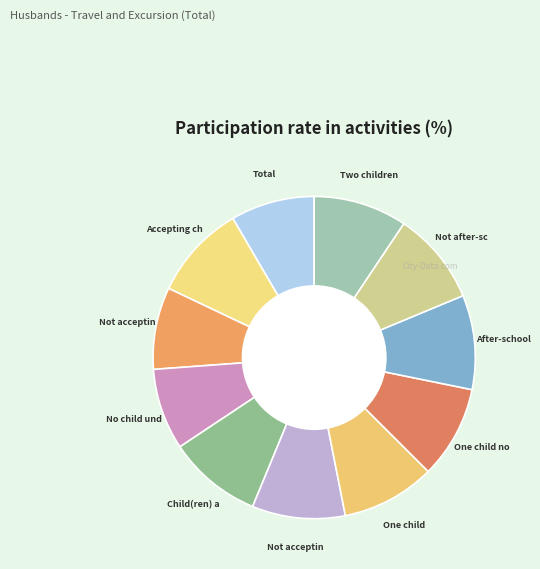

Which slice is the largest?

1_Accepting child care